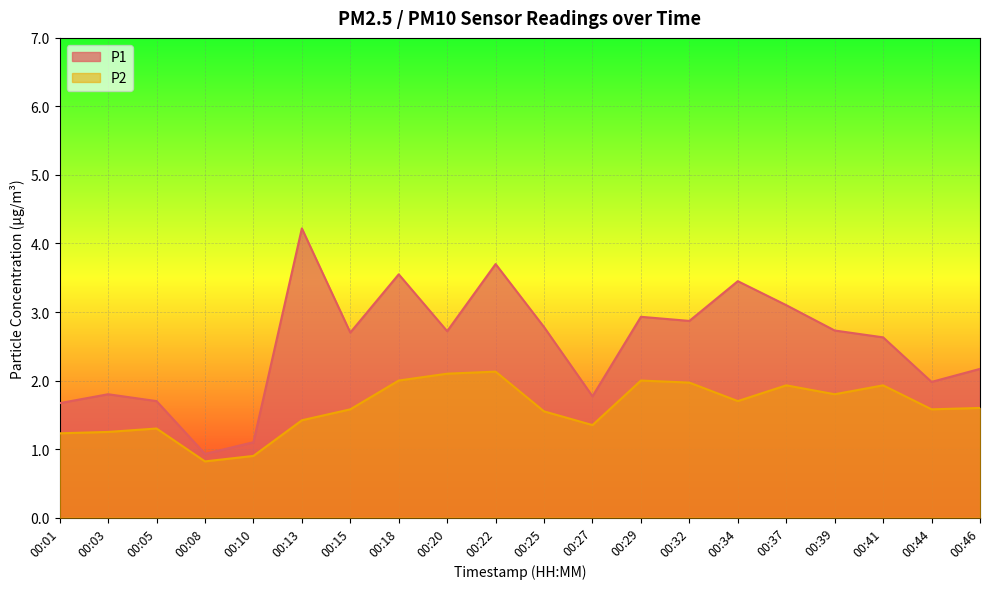

True or false: P1 and P2 intersect in this chart.

False